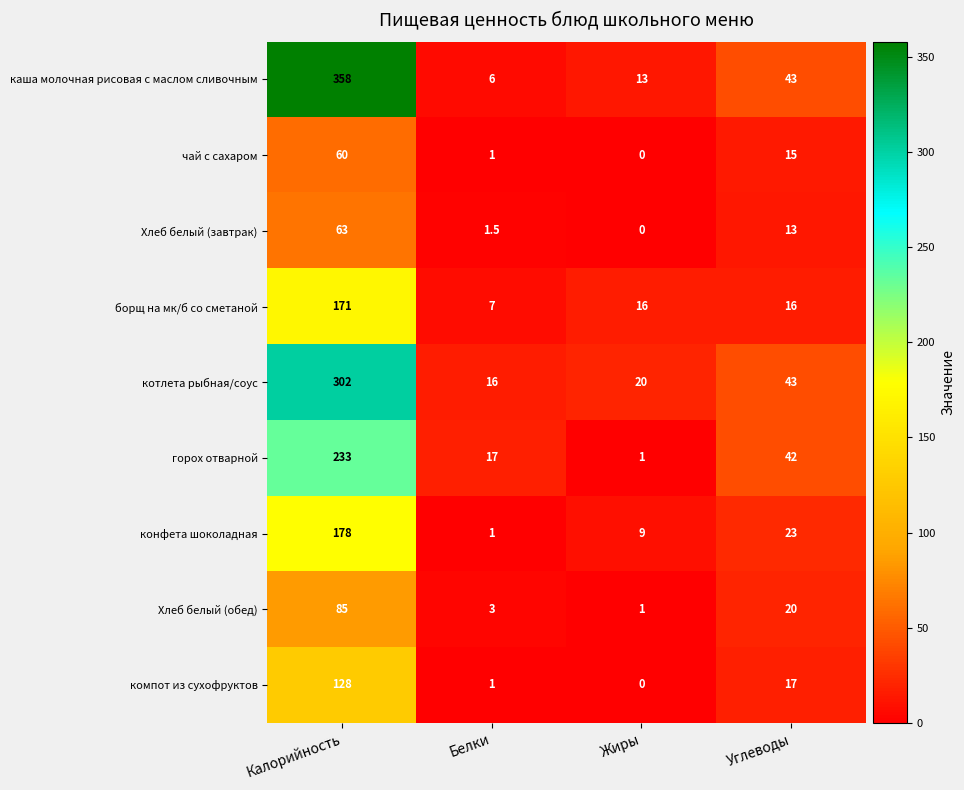

Where is компот из сухофруктов nearest to the value 64?

Углеводы